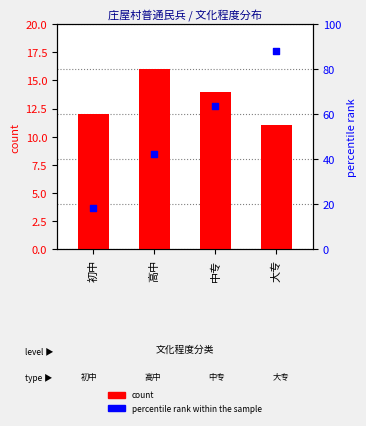

Which series has the largest total across all categories?

percentile rank within the sample